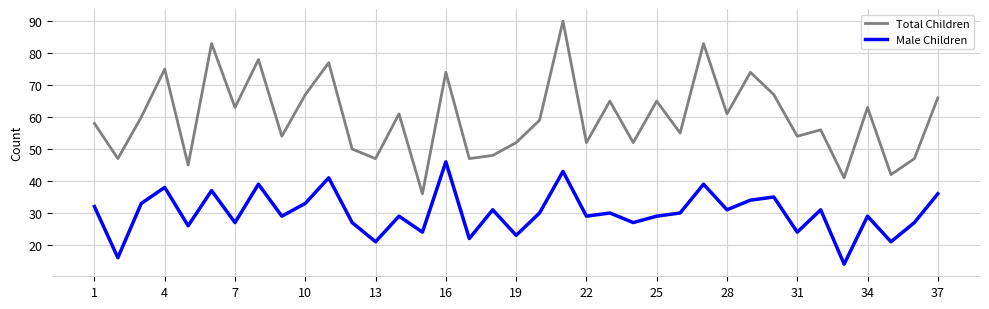

True or false: Total Children and Male Children intersect in this chart.

False